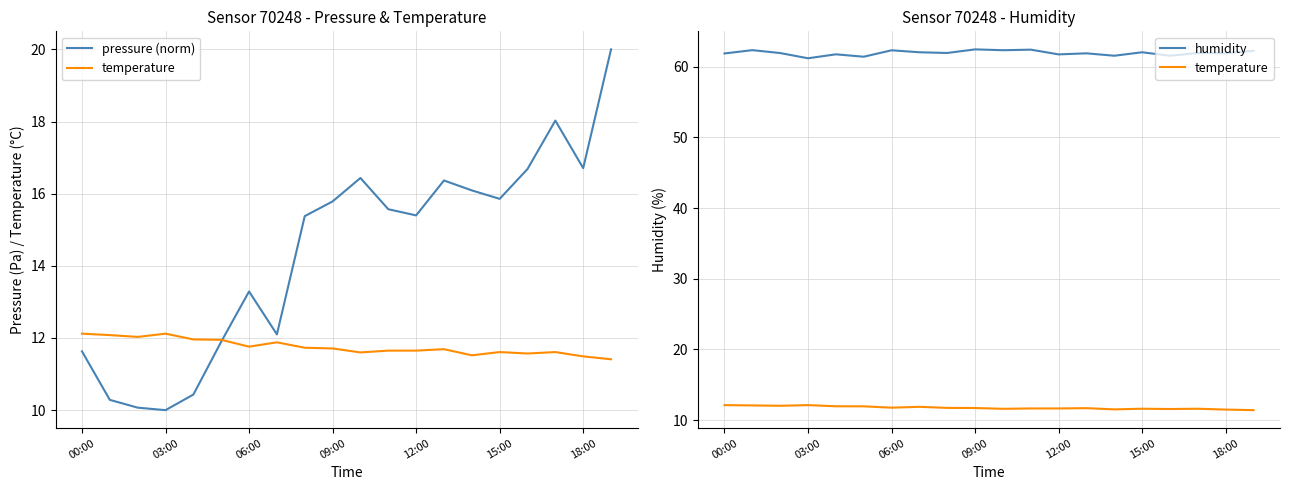

True or false: humidity has more than 0 interior local peaks.

True